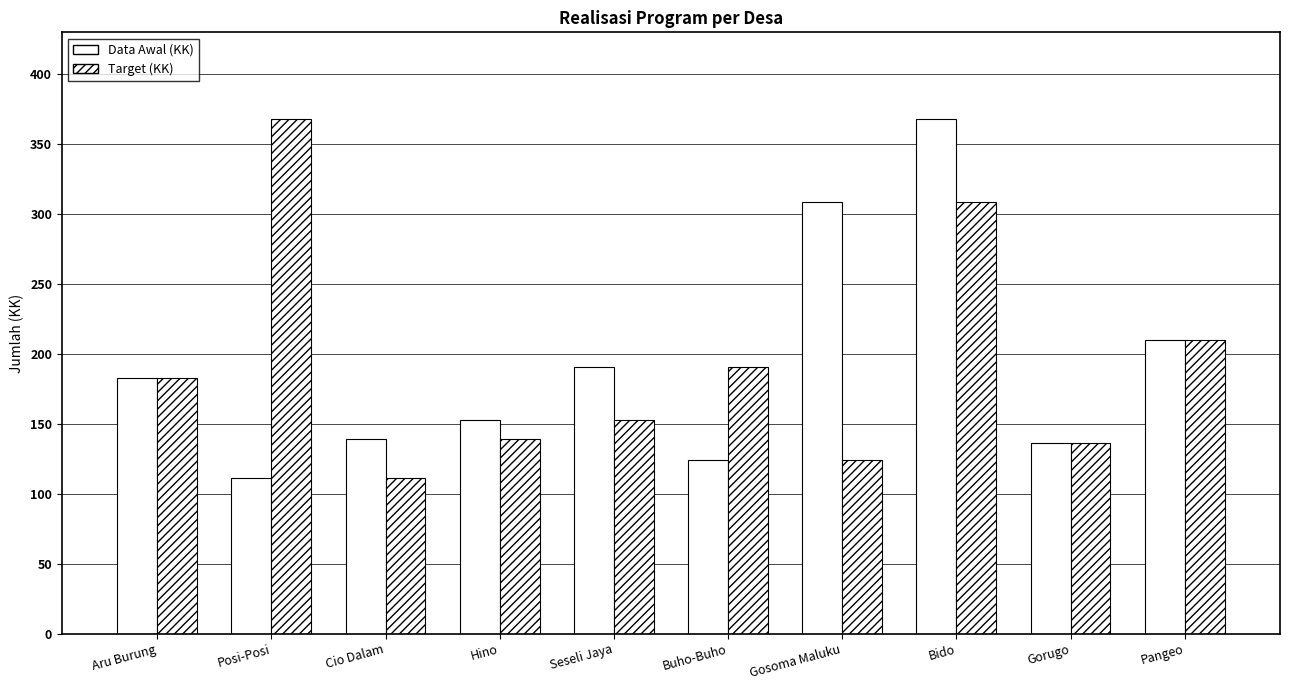

What is the difference between the maximum and minimum values in the Target (KK) series?

257